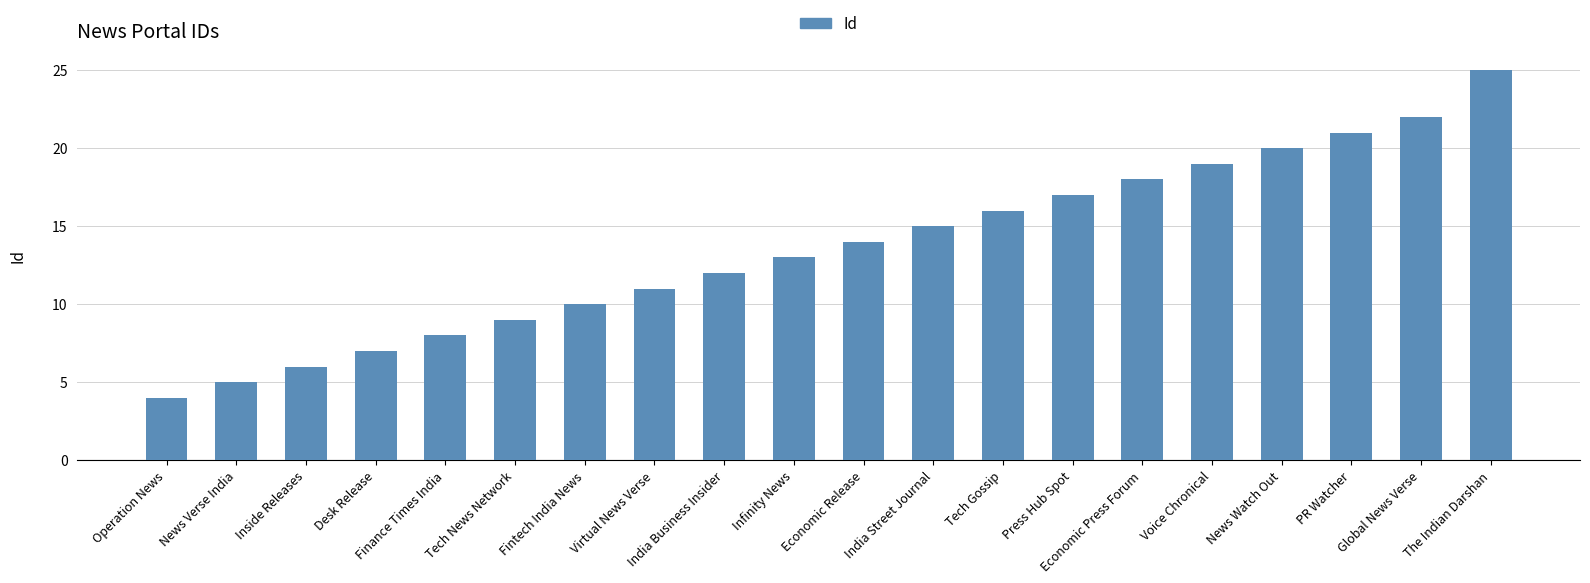

What is the average value?

14